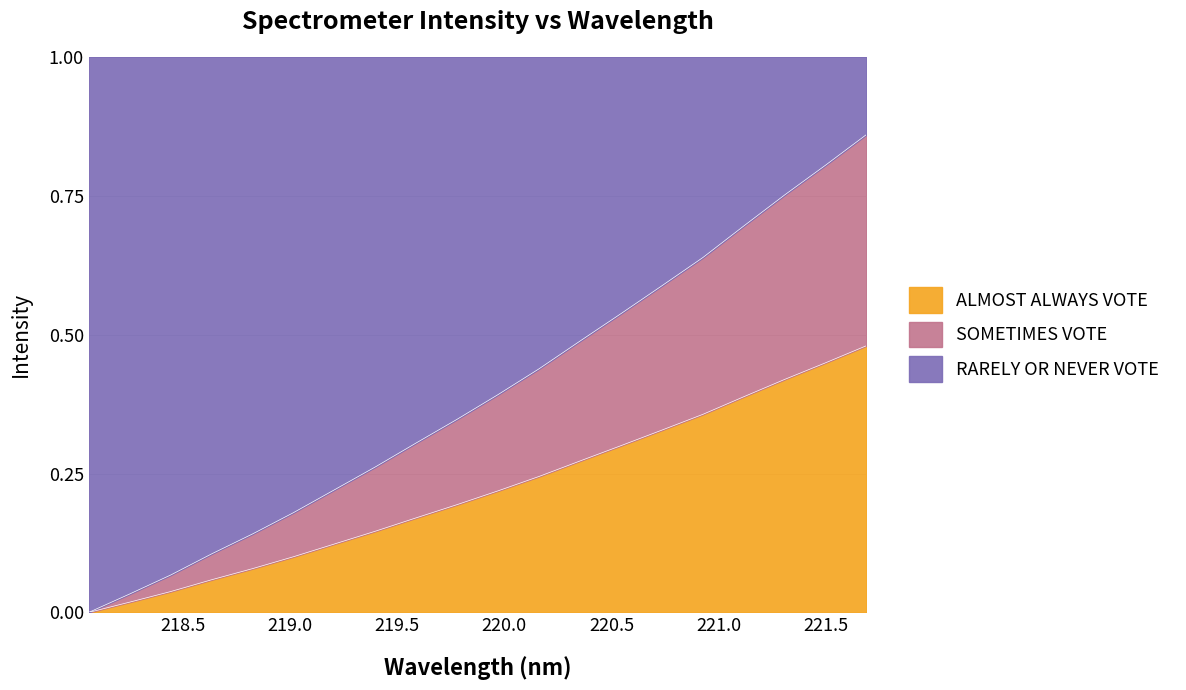

Which category has the highest value across all series?

221.6902